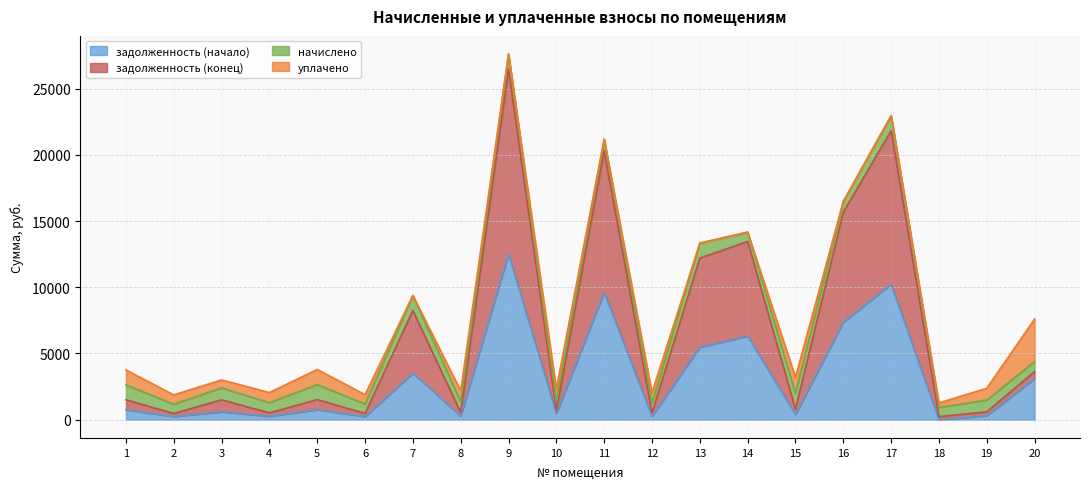

Which series has the largest range (max minus min)?

задолженность (конец)